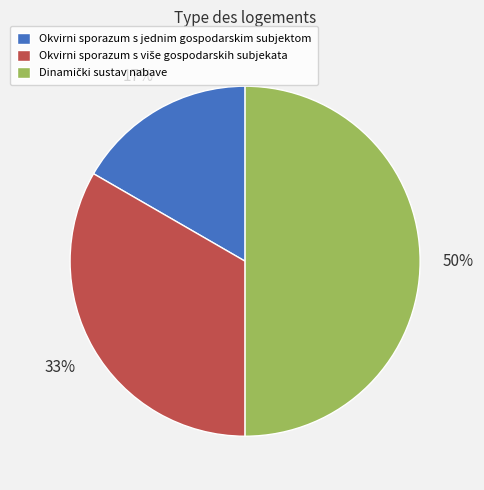

True or false: Okvirni sporazum s jednim gospodarskim subjektom accounts for 17% of the total.

True